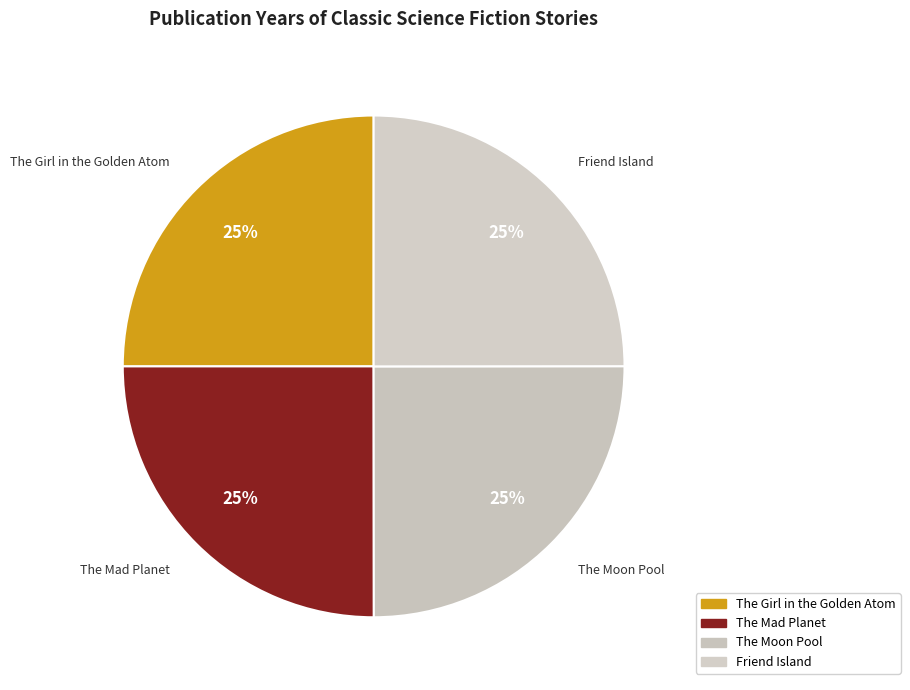

Count the number of slices in the pie.

4